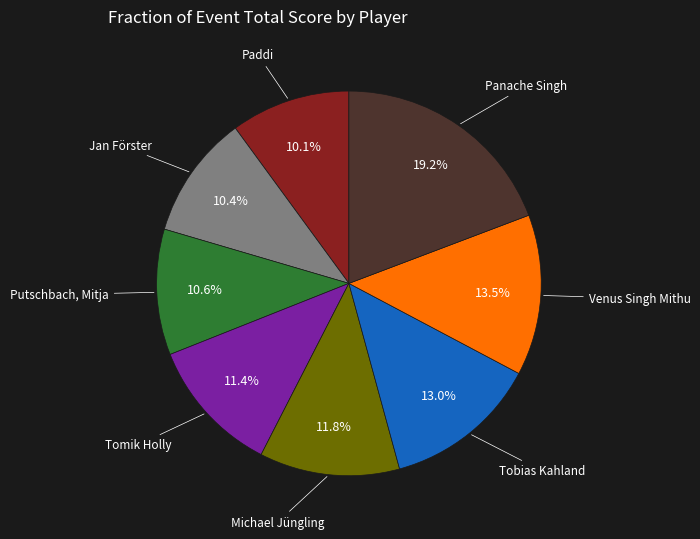

Is there a majority slice in this chart?

No